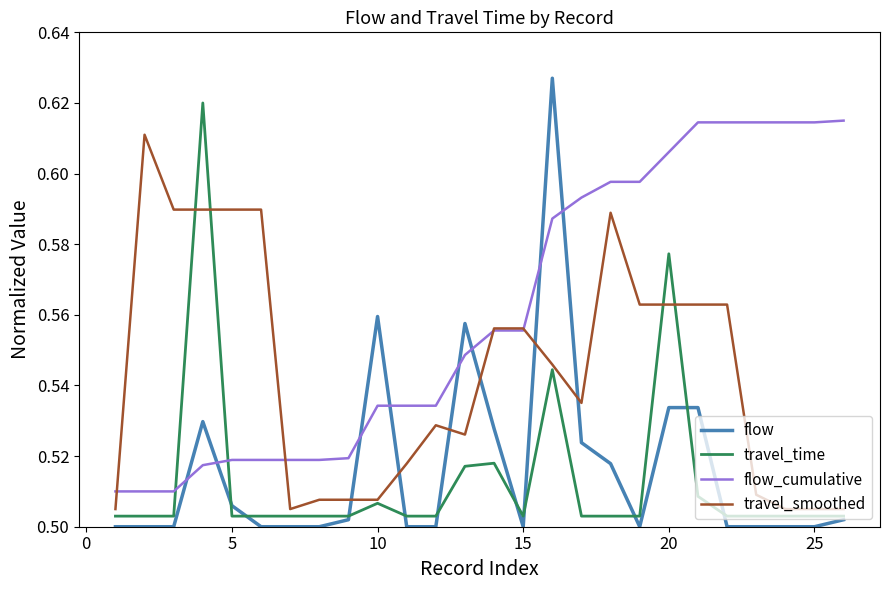

True or false: travel_time and flow_cumulative intersect in this chart.

True